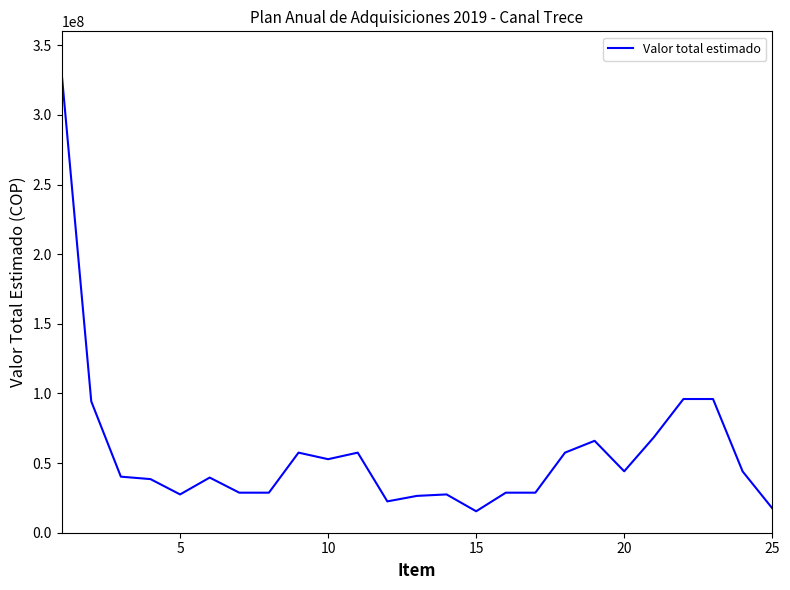

What is the smallest value displayed?

15400000